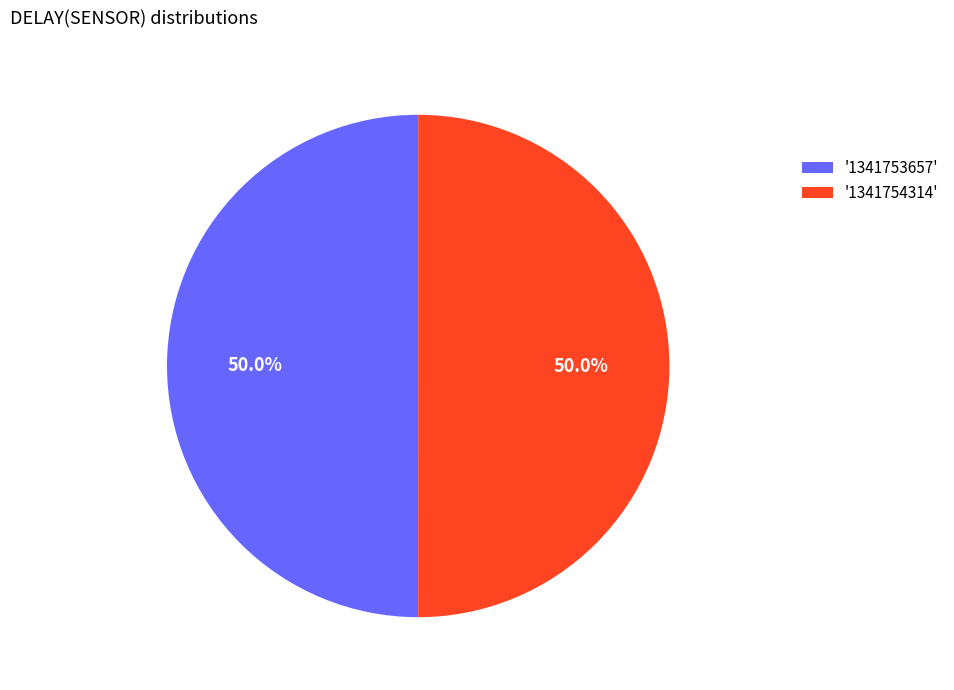

What is the ratio of the value at '1341754314' to the value at '1341753657'?

1.0